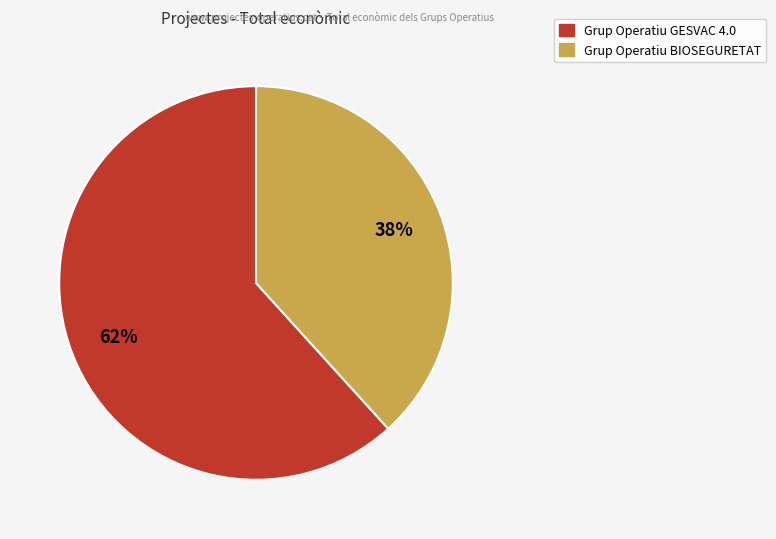

Which slice is the largest?

Grup Operatiu GESVAC 4.0